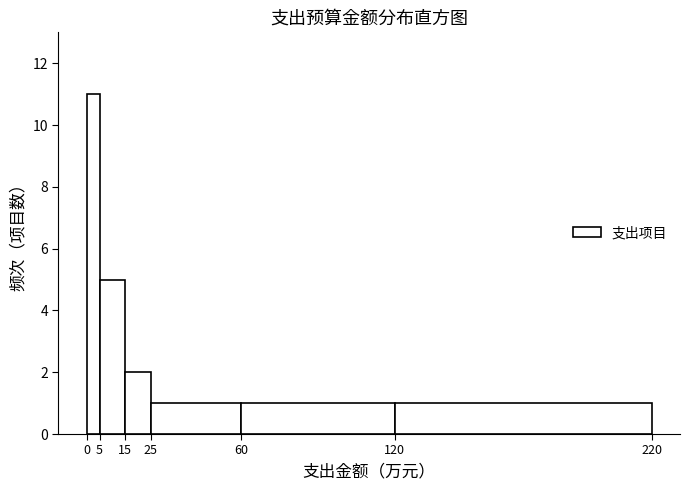

Reading left to right, list every bar in this chart as the range it spans on the x-axis followed by its height. The values are not printed on the chart, so give them approximately, as read against the axis.

0 to 5: 11
5 to 15: 5
15 to 25: 2
25 to 60: 1
60 to 120: 1
120 to 220: 1